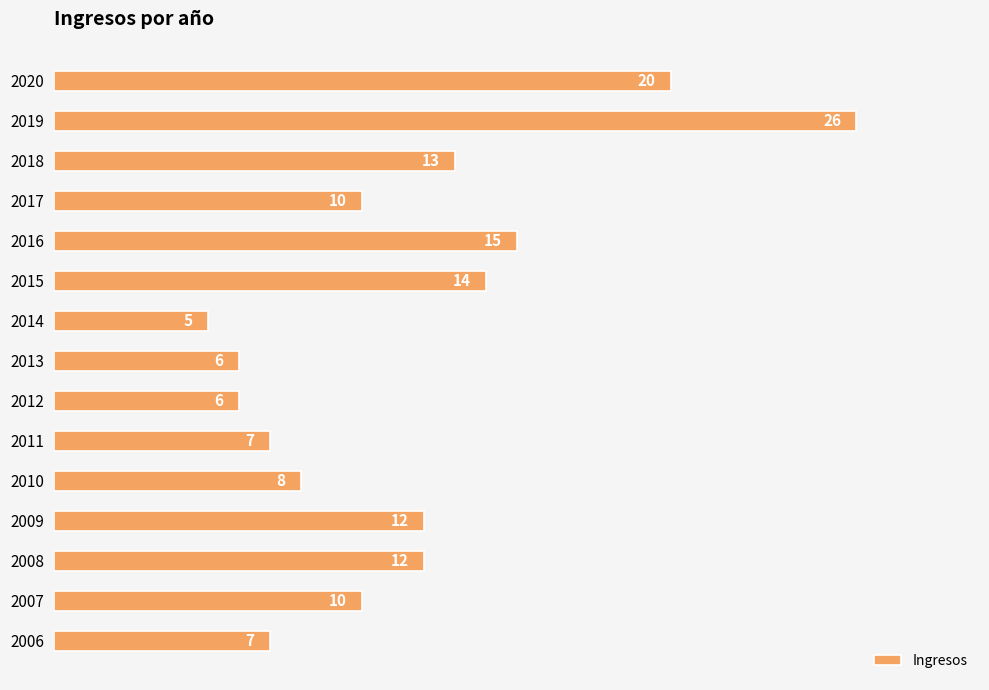

What is the difference between the maximum and minimum values?

21